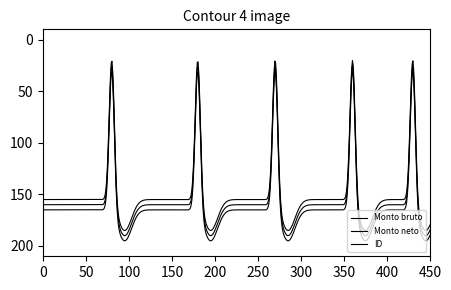

What is the label of the 7th point from the right?

120